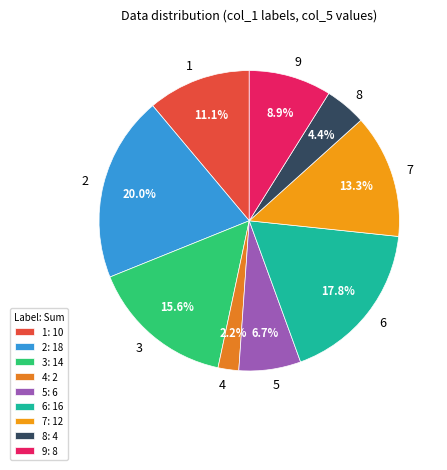

To the nearest percent, what portion does 5 represent?

7%